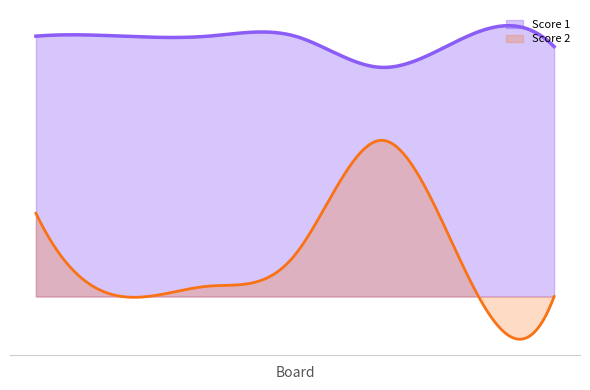

What are all the series names shown in the legend?

Score 1, Score 2